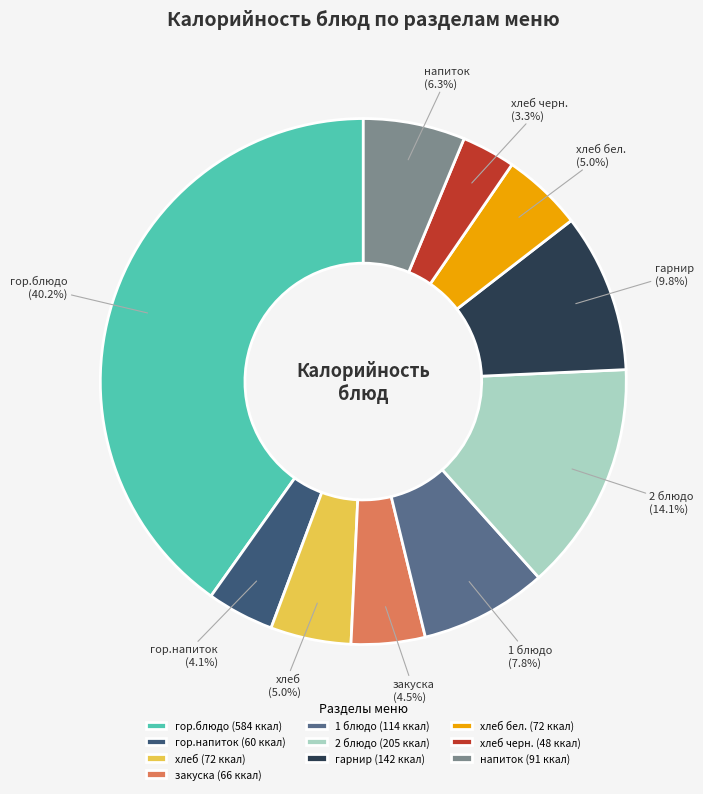

Which category has the biggest portion of the pie?

гор.блюдо